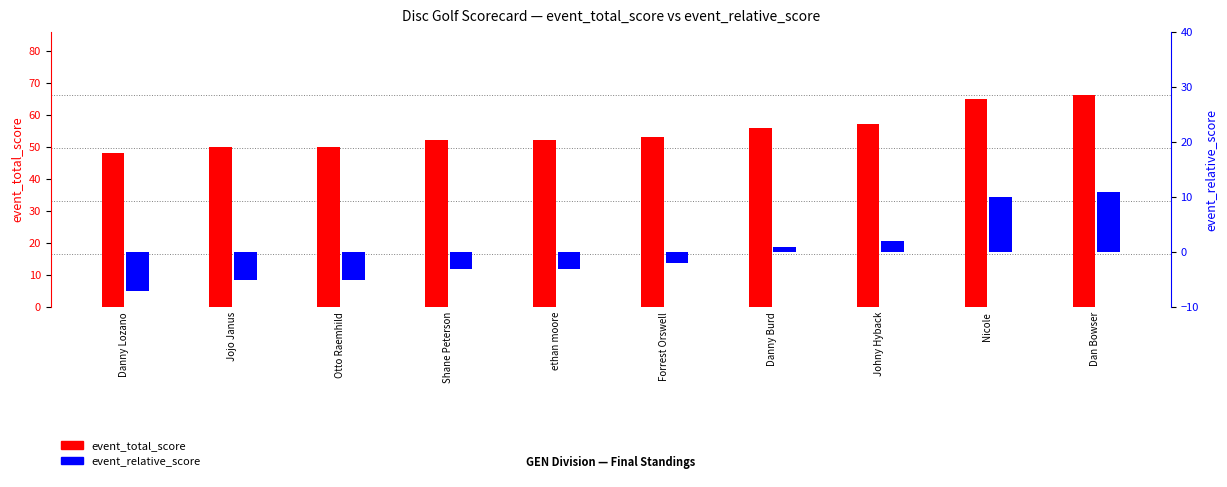

Is the value of event_total_score at Danny Burd greater than the value of event_relative_score at Danny Lozano?

Yes